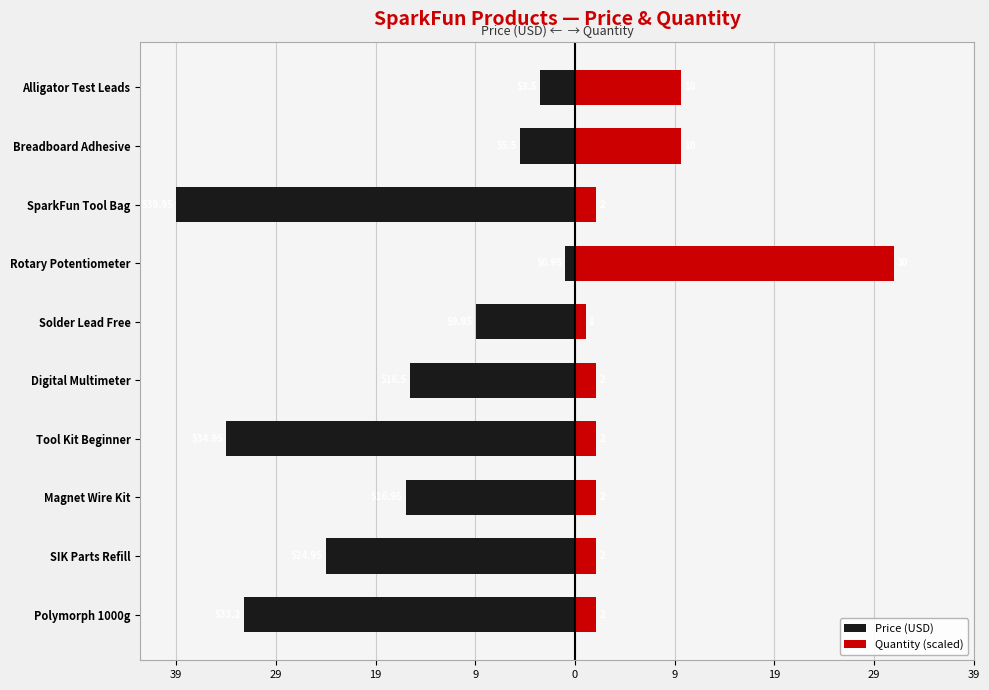

How many data points does each series have?

10